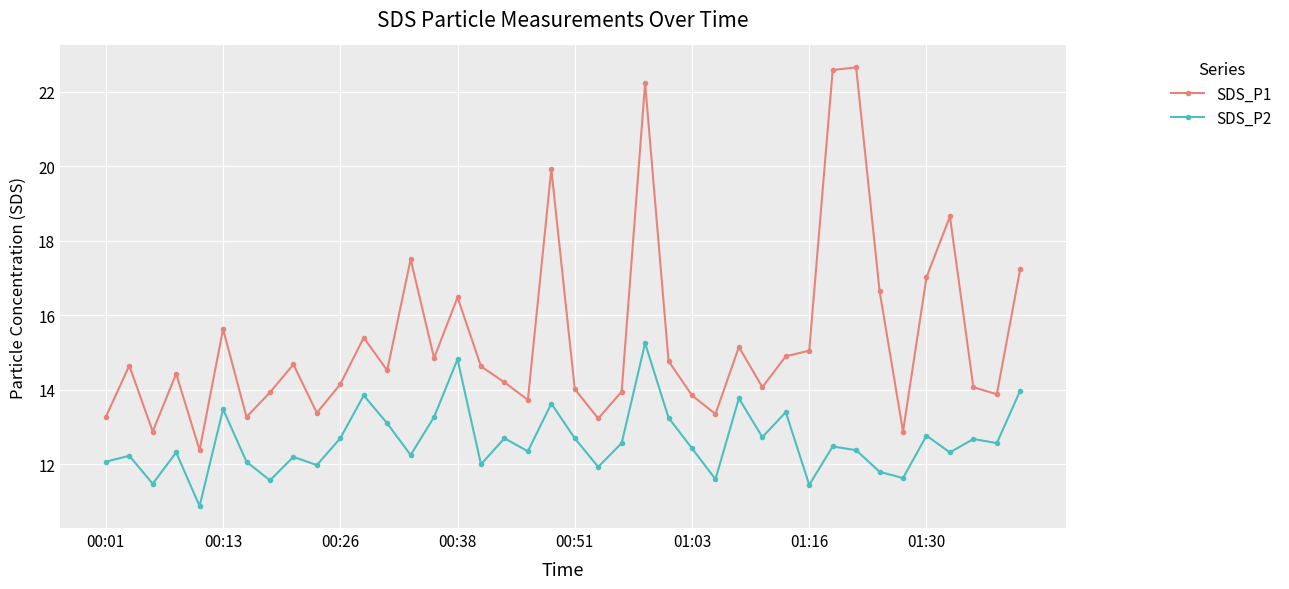

Rank the series by their average value, from highest to lowest.

SDS_P1, SDS_P2